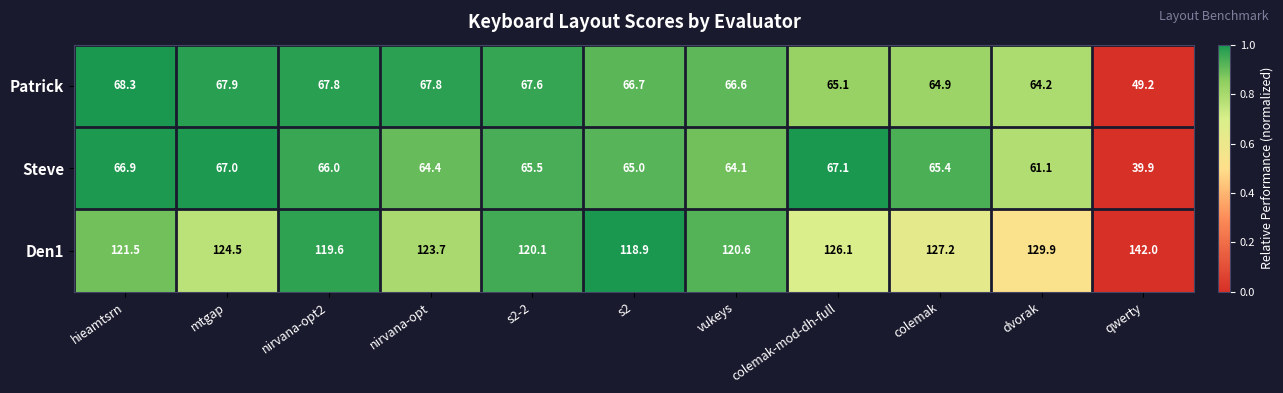

Rank the series at vukeys from highest to lowest value.

Den1, Patrick, Steve